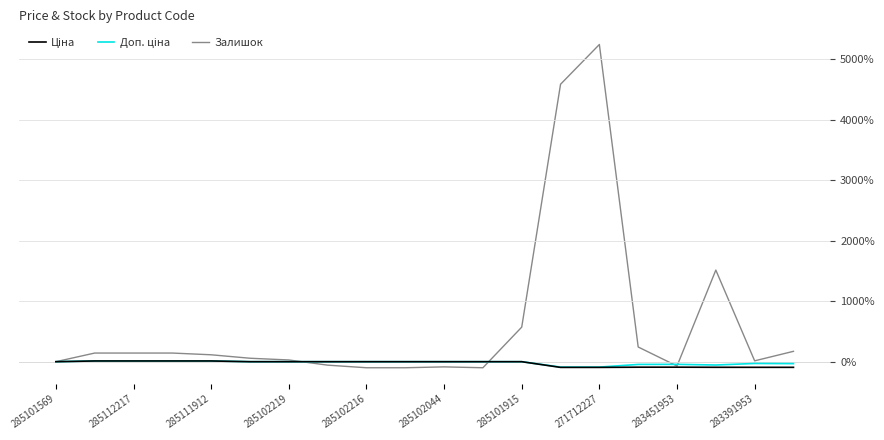

Which series has the largest total across all categories?

Залишок